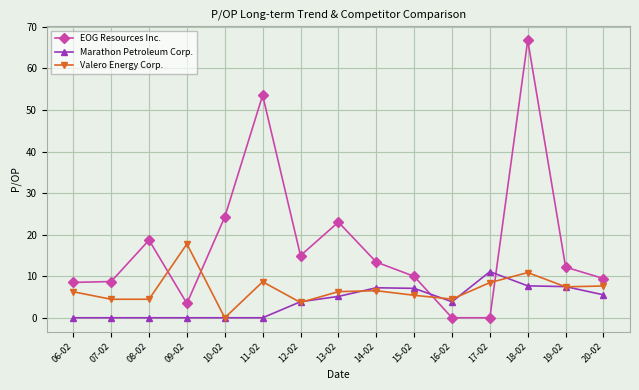

List the series in order of their overall mean, highest first.

EOG Resources Inc., Valero Energy Corp., Marathon Petroleum Corp.